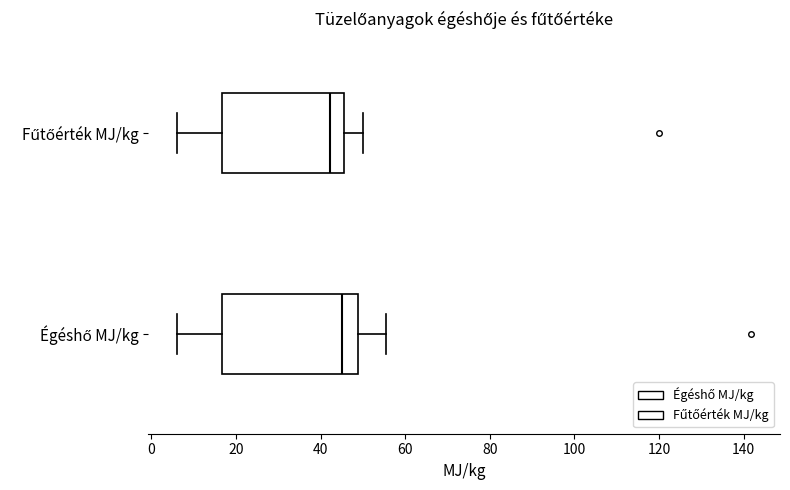

Which box is the widest, from its left edge to its right edge?

Égéshő MJ/kg